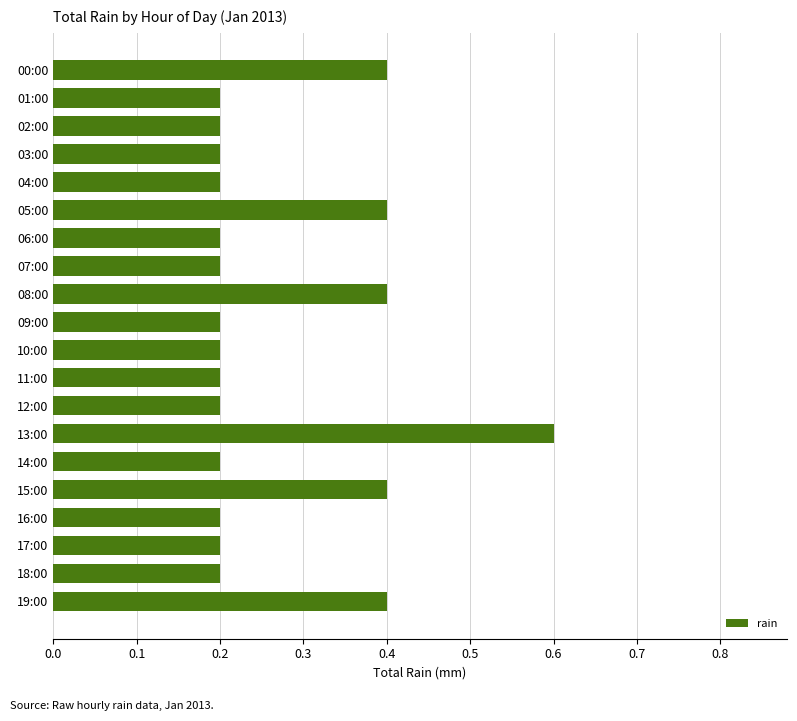

Reading top to bottom, what are all the values shown in this chart?

0.4	0.2	0.2	0.2	0.2	0.4	0.2	0.2	0.4	0.2	0.2	0.2	0.2	0.6	0.2	0.4	0.2	0.2	0.2	0.4